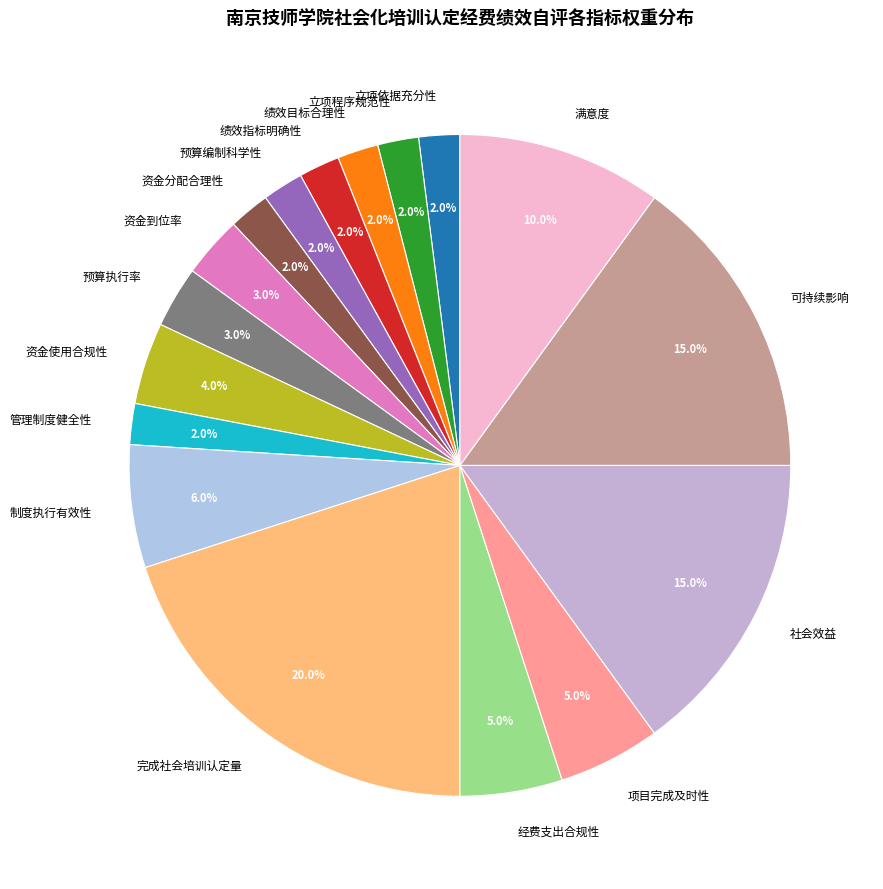

Is there any slice that represents more than half of the pie?

No